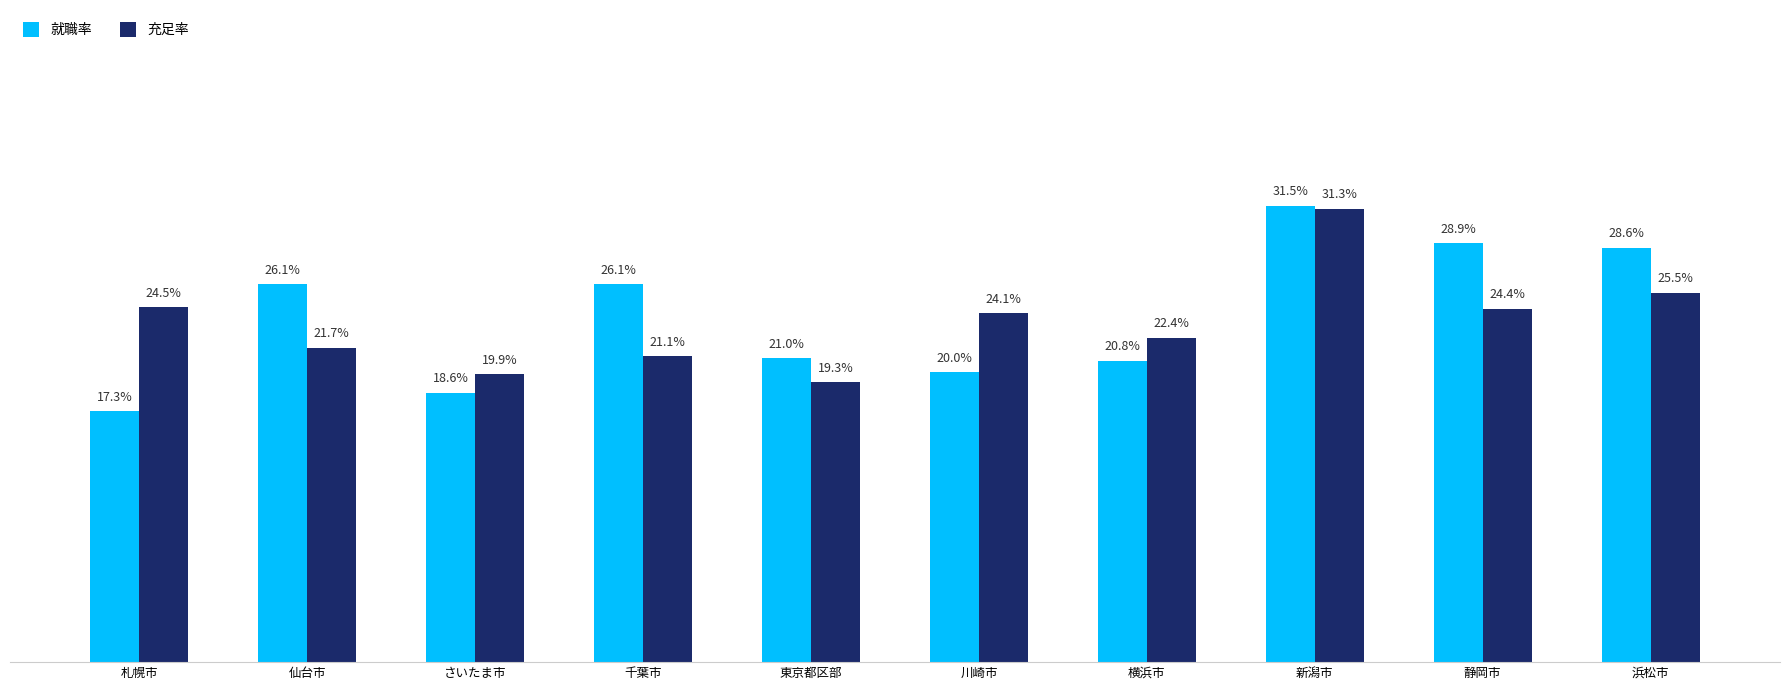

Is the value of 就職率 at 千葉市 greater than the value of 充足率 at 川崎市?

Yes